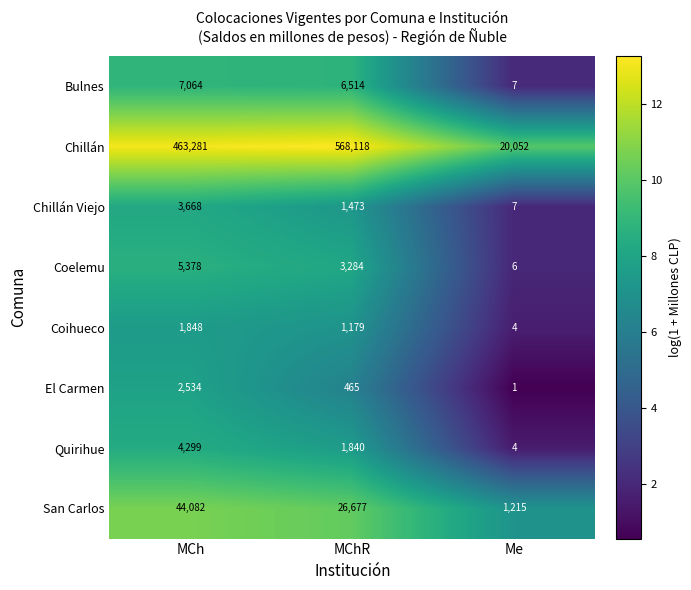

Which label corresponds to the largest value in the chart?

MChR